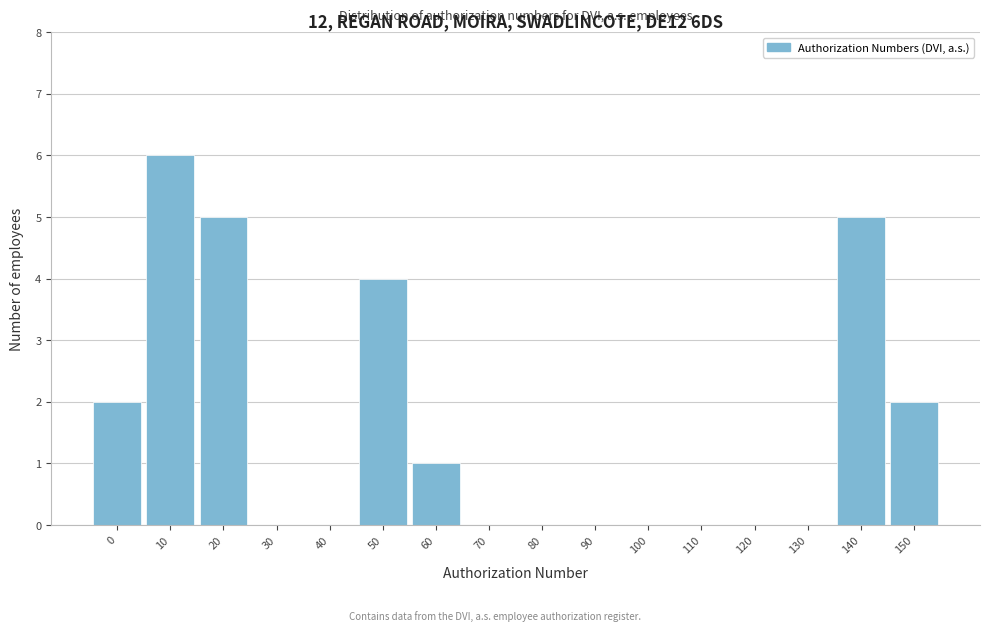

Reading left to right, transcribe all the data shown in this chart.

0=2	10=6	20=5	30=0	40=0	50=4	60=1	70=0	80=0	90=0	100=0	110=0	120=0	130=0	140=5	150=2